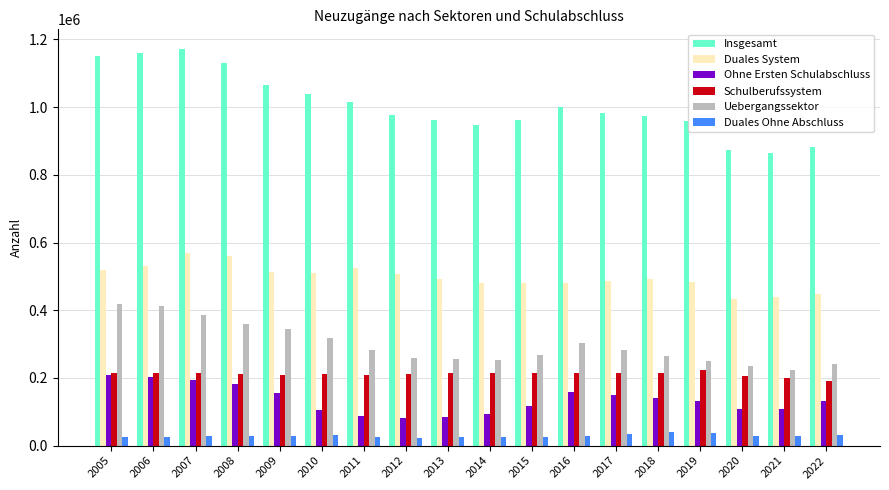

What is the total value across all series at 2013?

2034832